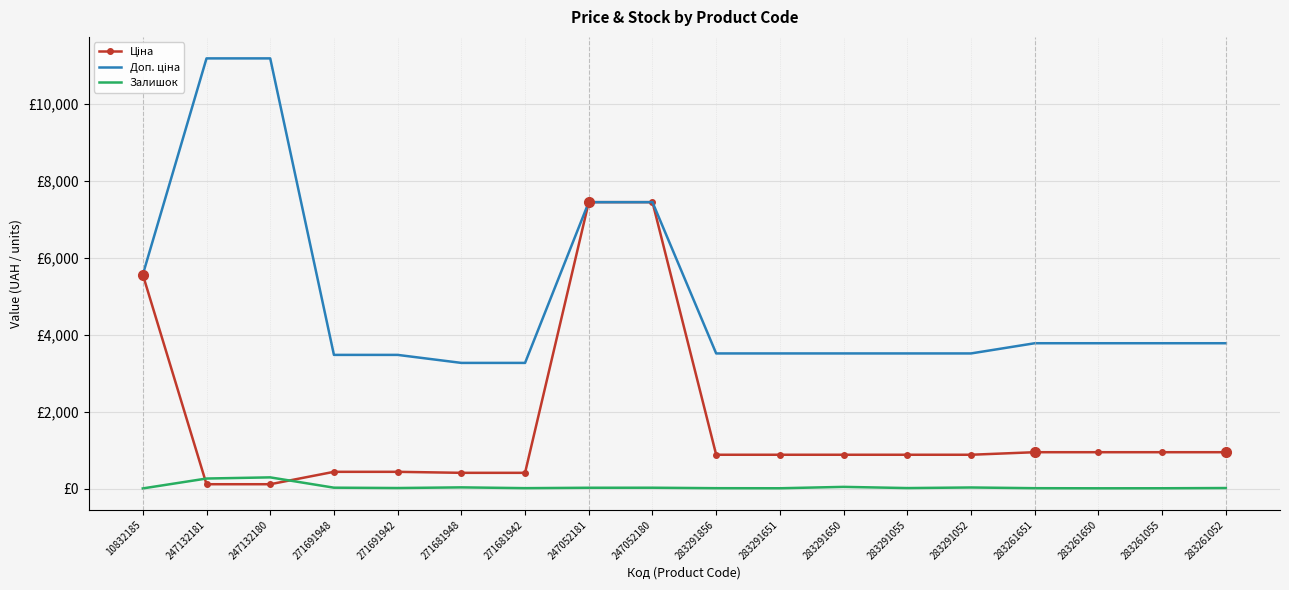

Read the Ціна value at 247052180.

7444.6